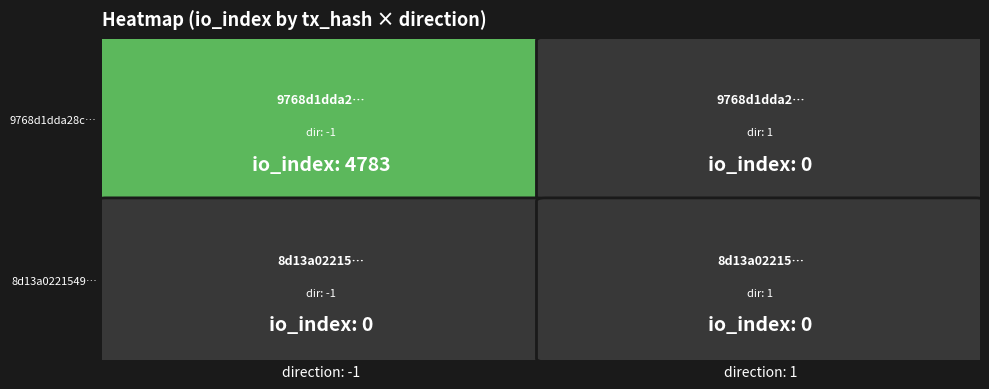

Which series changed the most between -1 and 1?

9768d1dda28c24e430c2292361d094808f5fa57